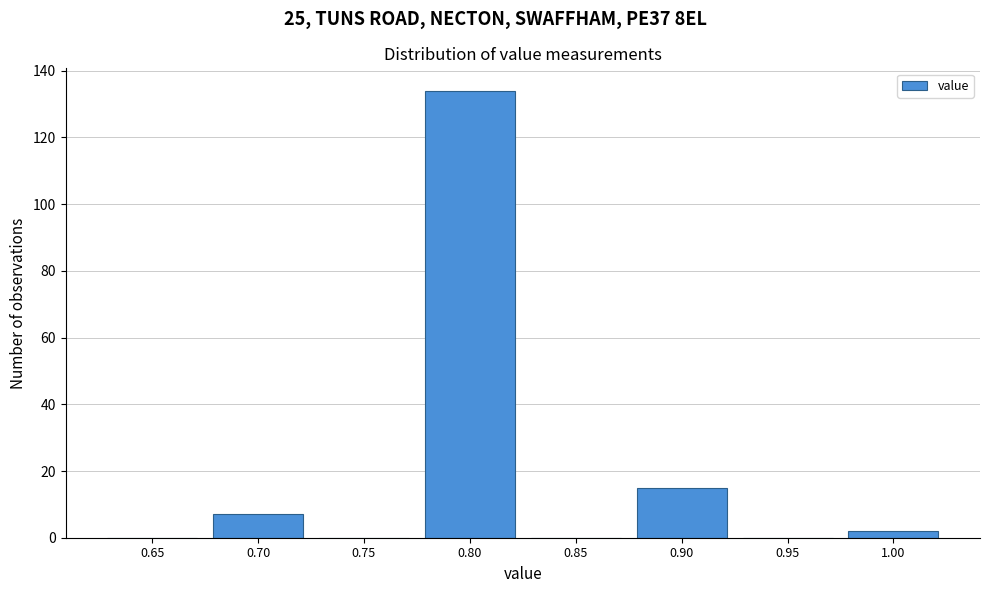

Reading right to left, what are all the values shown in this chart?

1.00=2	0.95=0	0.90=15	0.85=0	0.80=134	0.75=0	0.70=7	0.65=0